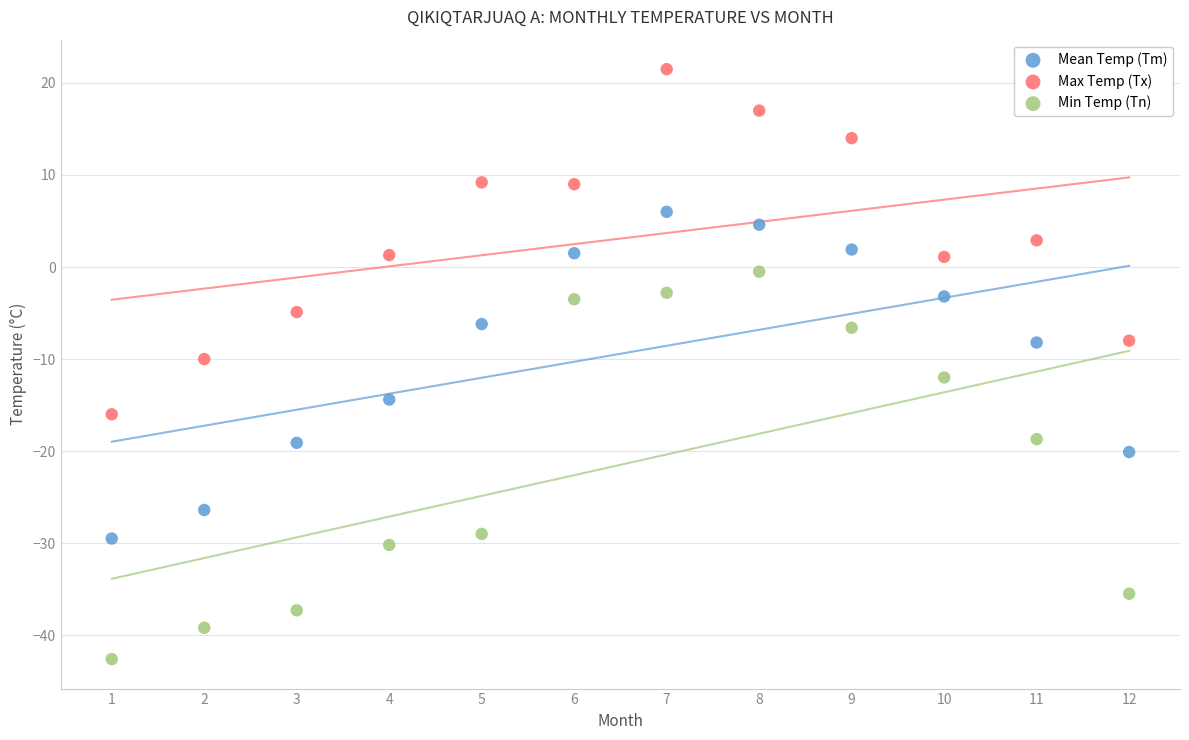

Which series has the widest spread of Y values?

Min Temp (Tn)